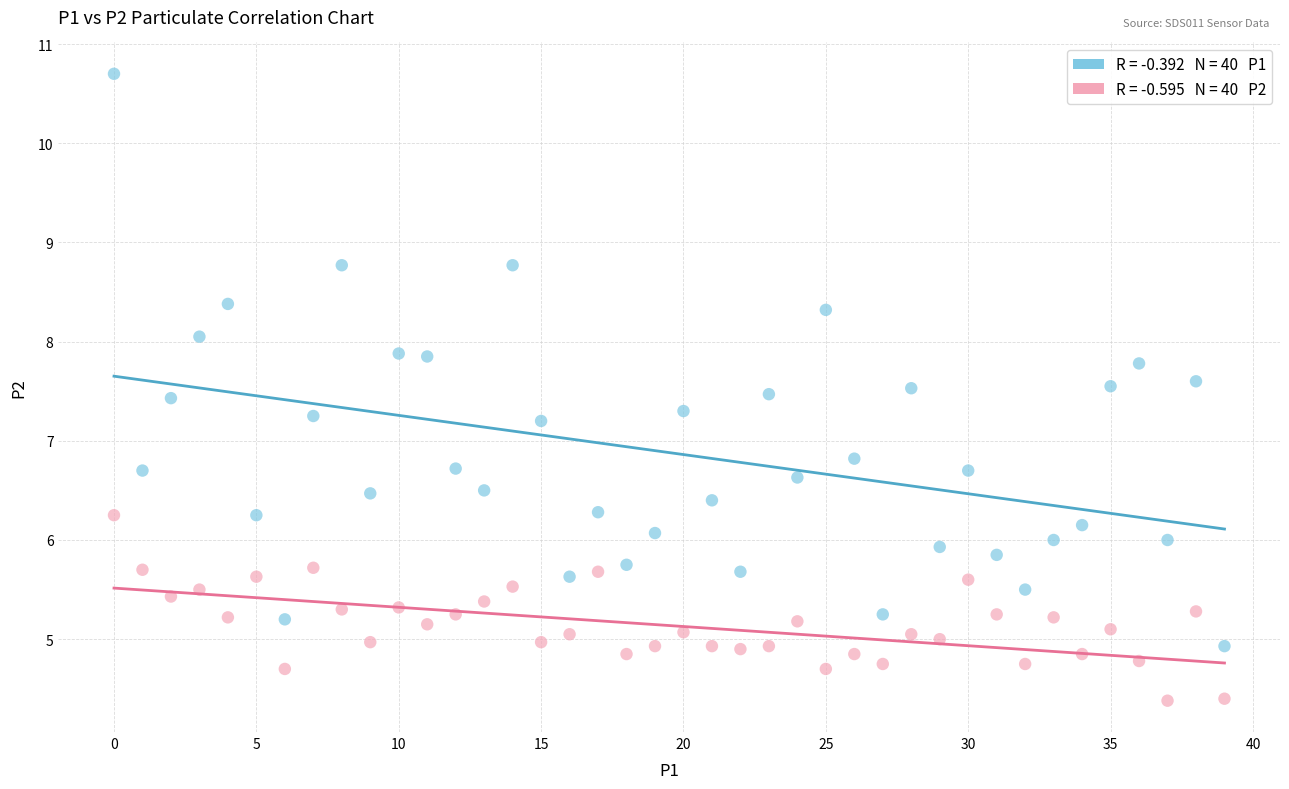

Across all data points, what is the range of Y values (max minus min)?

6.3